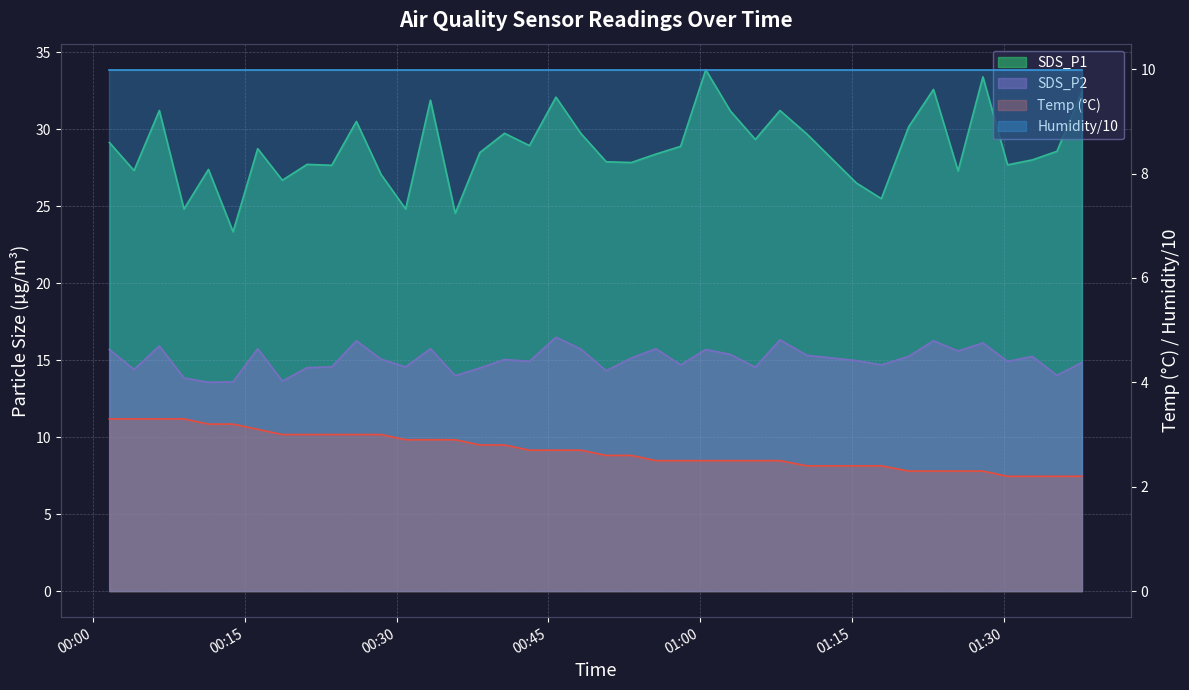

Where is SDS_P1 nearest to the value 28?

2021/03/25 01:32:49